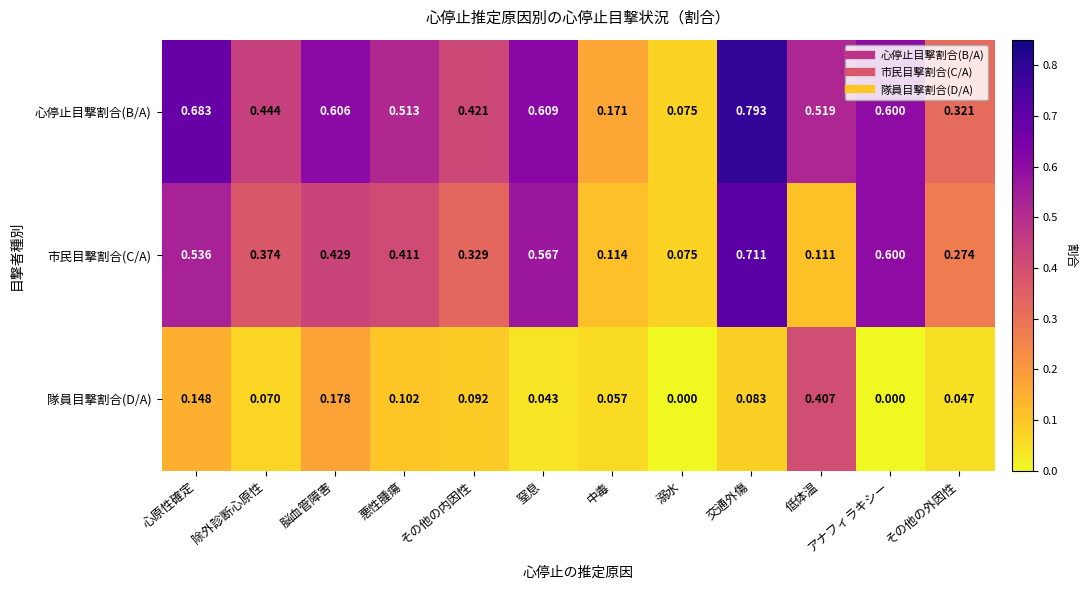

What is the total value across all series at 心原性確定?

1.4